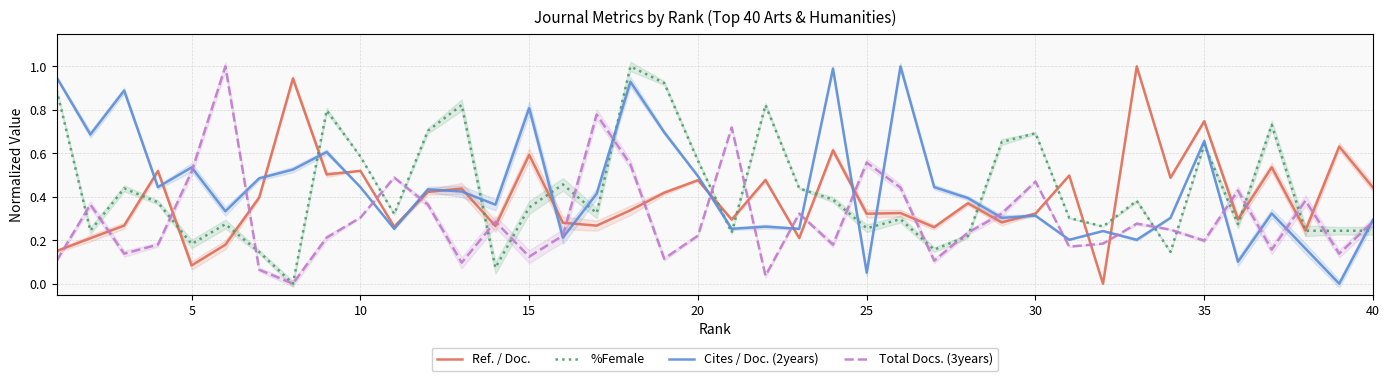

Rank the series by their maximum value, from lowest to highest.

Cites / Doc. (2years), %Female, Ref. / Doc., Total Docs. (3years)